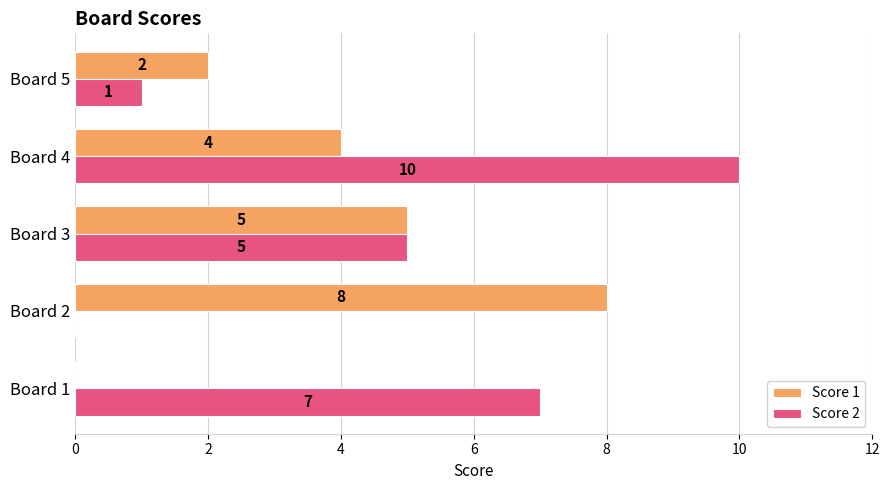

Between Board 3 and Board 5, which series saw the biggest shift?

Score 2